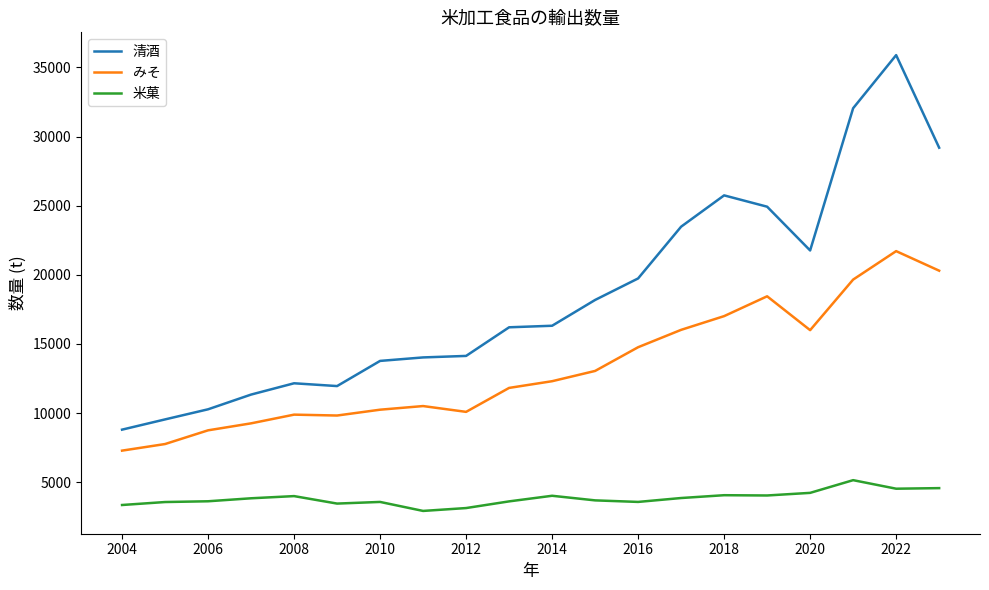

What are all the series names shown in the legend?

清酒, みそ, 米菓